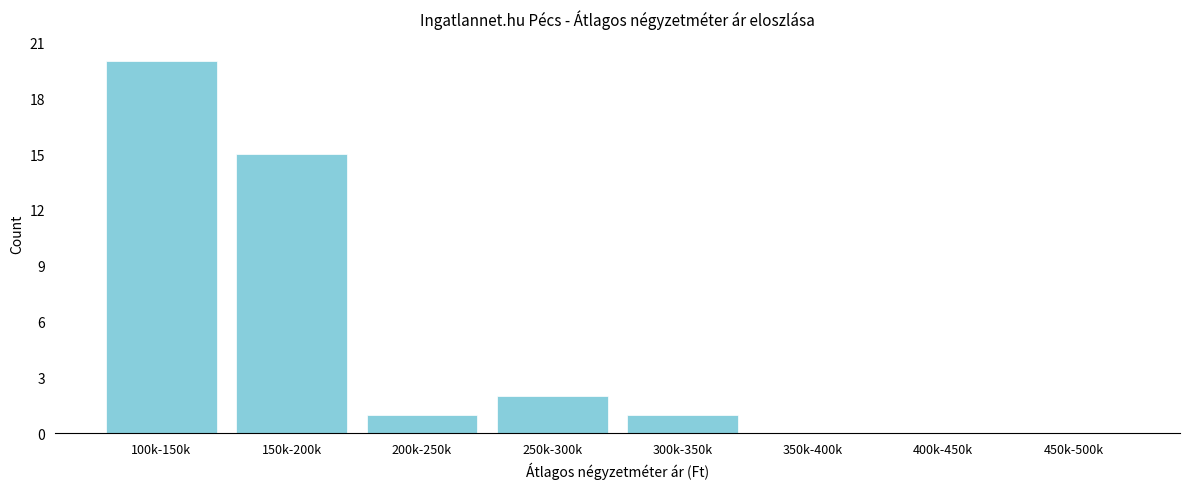

Reading left to right, extract all data points from this chart.

100k-150k=20	150k-200k=15	200k-250k=1	250k-300k=2	300k-350k=1	350k-400k=0	400k-450k=0	450k-500k=0